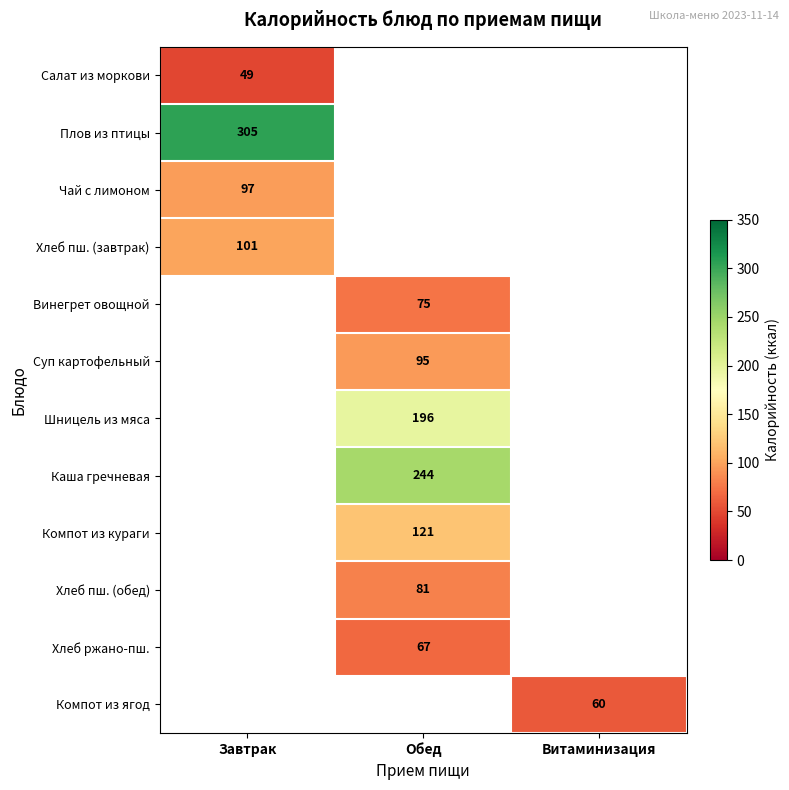

At which category does the chart reach its peak across all series?

Завтрак